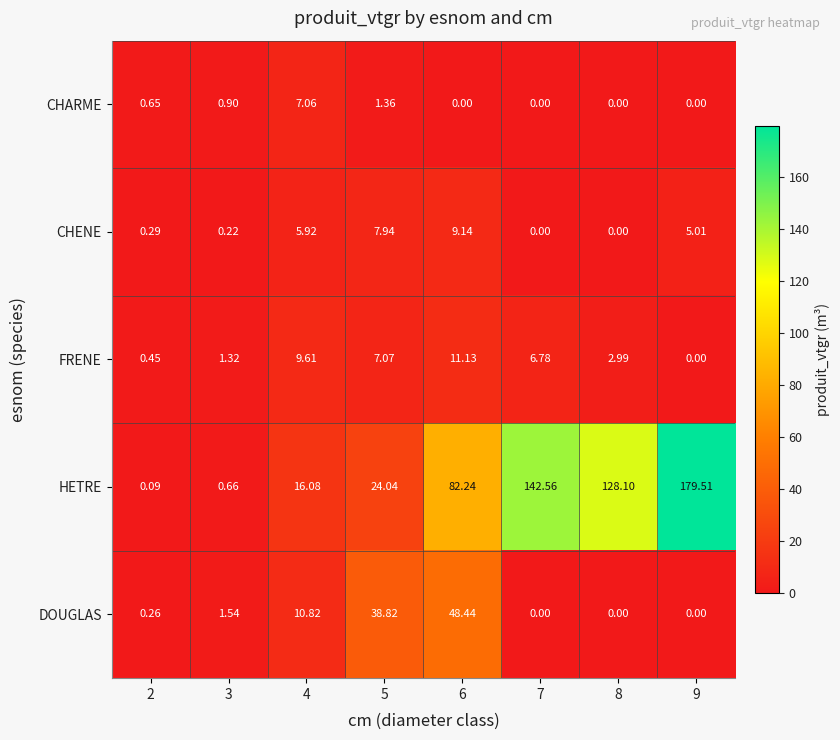

Rank the series by their maximum value, from highest to lowest.

HETRE, DOUGLAS, FRENE, CHENE, CHARME